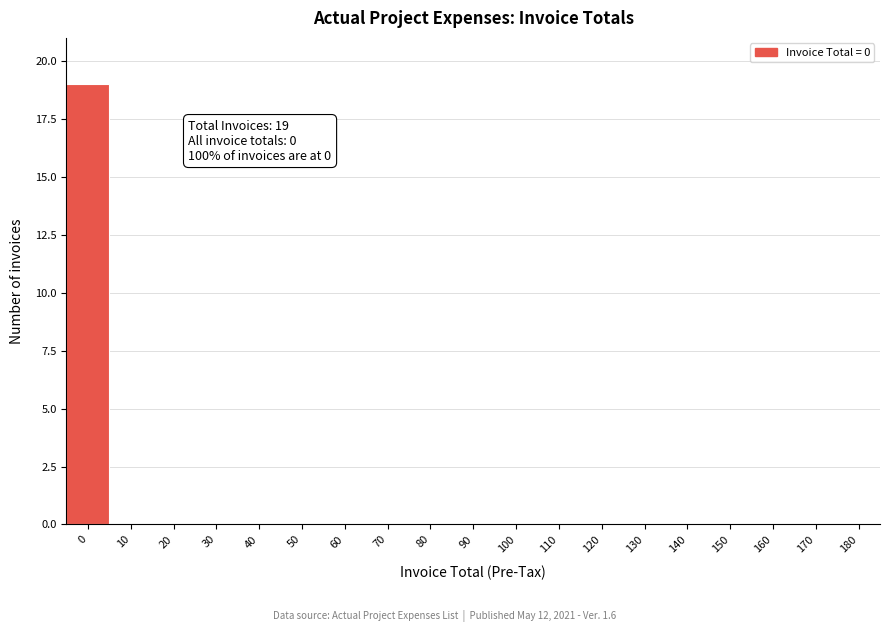

Reading left to right, transcribe all the data shown in this chart.

0=19	10=0	20=0	30=0	40=0	50=0	60=0	70=0	80=0	90=0	100=0	110=0	120=0	130=0	140=0	150=0	160=0	170=0	180=0